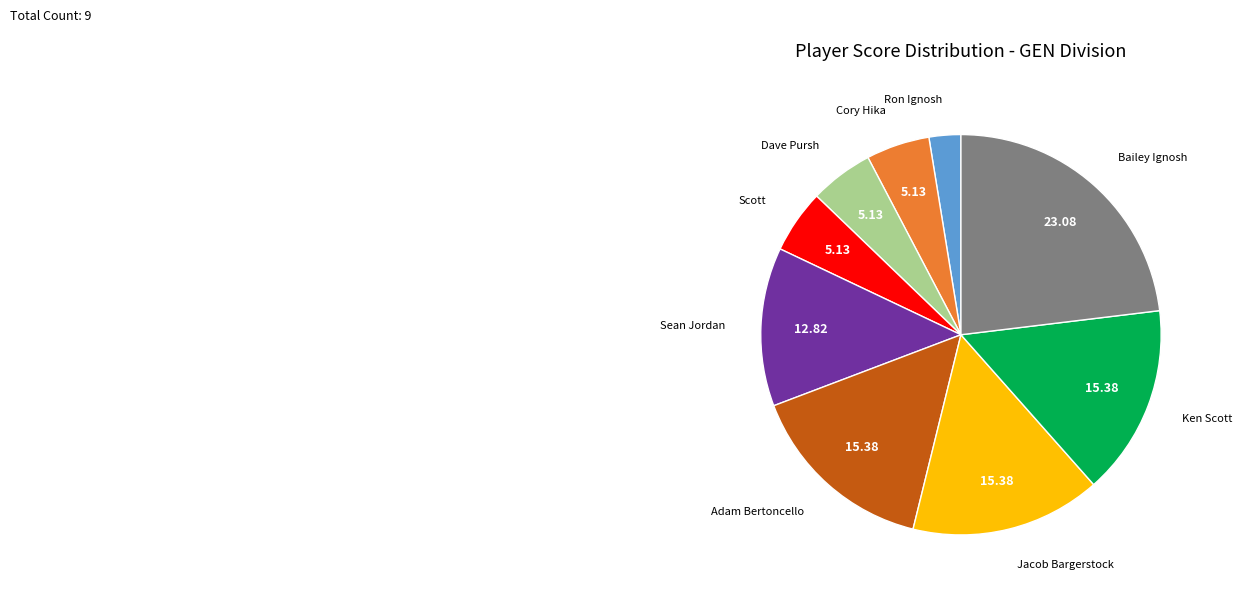

Which has a higher value, Scott or Ken Scott?

Ken Scott